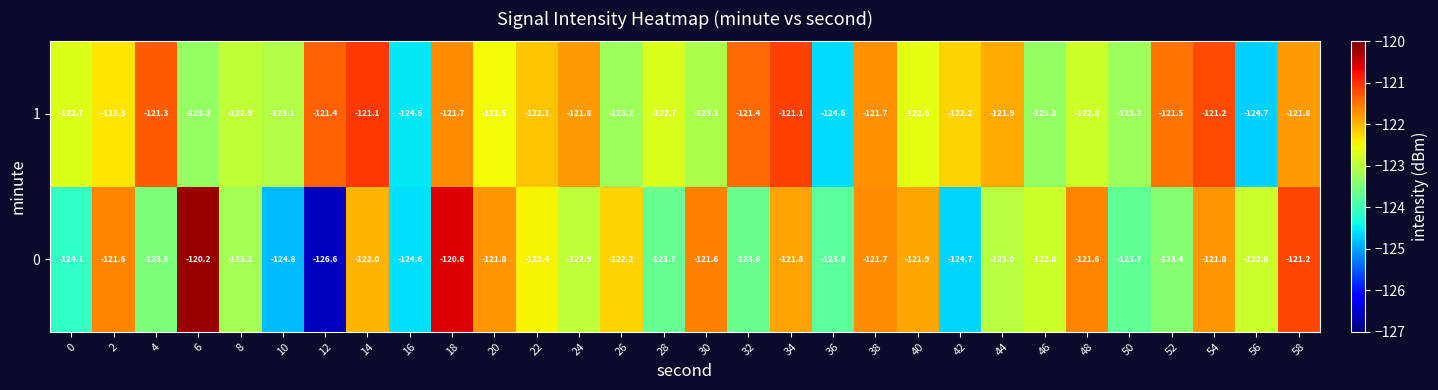

What is the difference between the maximum and minimum values in the 0 series?

6.4